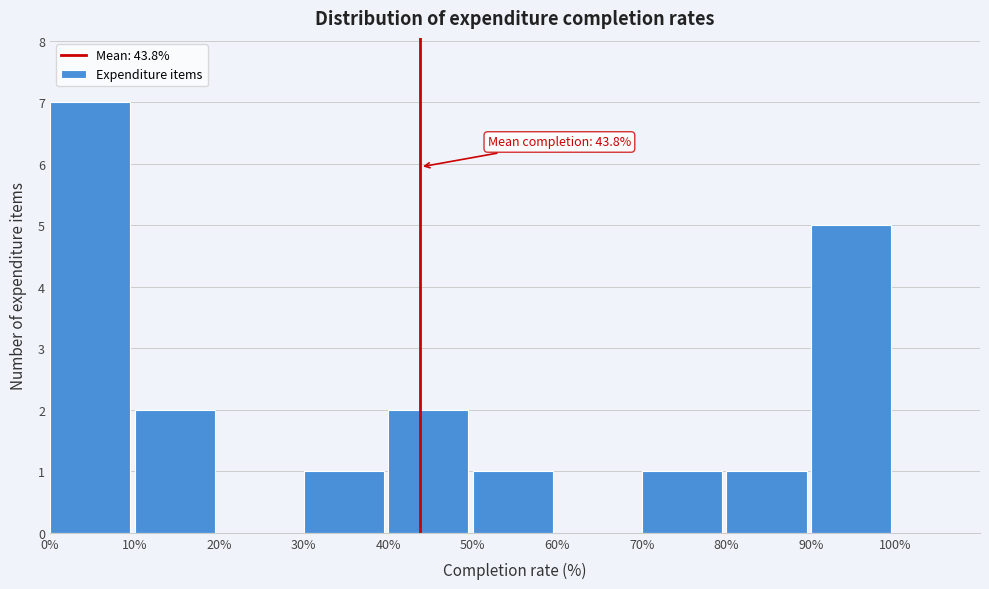

Over which range of the x-axis is the bar tallest?

0% to 10%